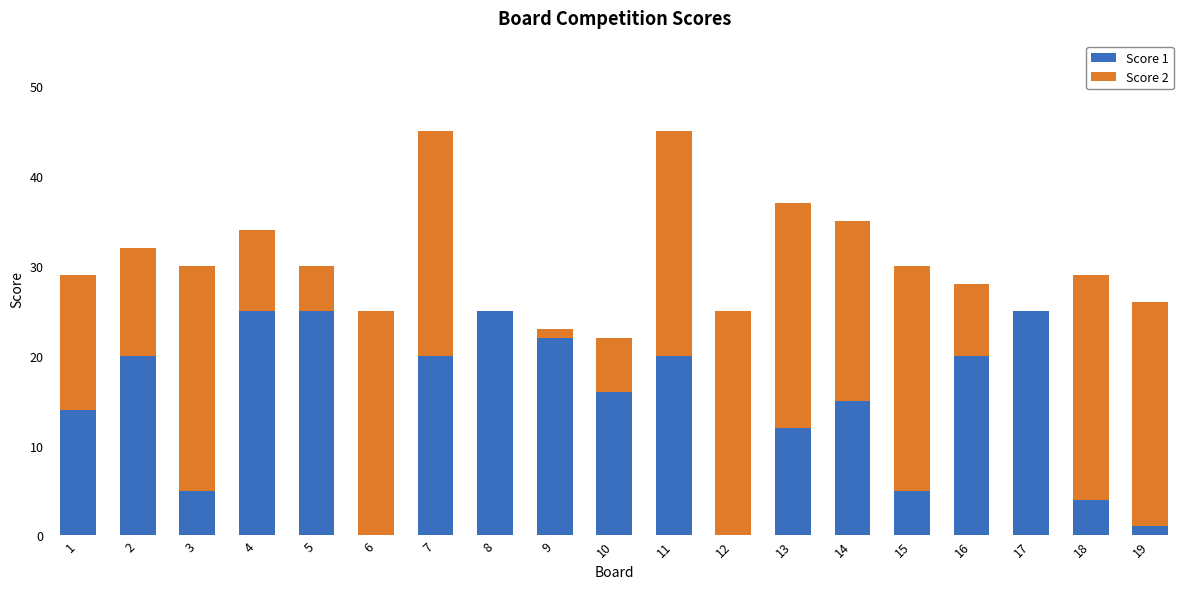

The Score 1 series shows 22 at 14. True or false?

False